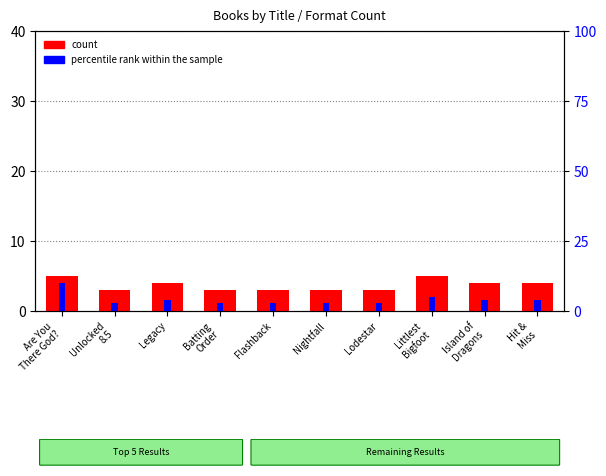

What is the label of the 8th bar from the left?

Littlest
Bigfoot